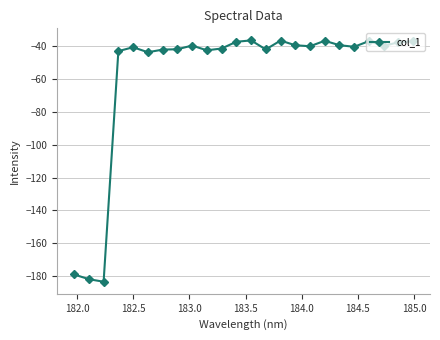

Count the number of categories in the chart.

24